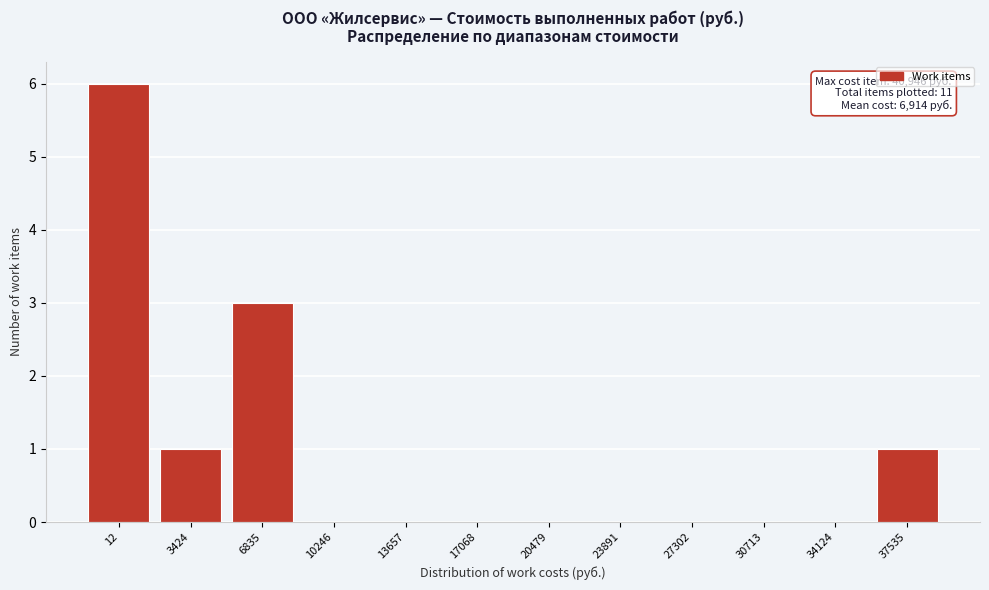

Reading left to right, extract all data points from this chart.

12=6	3424=1	6835=3	10246=0	13657=0	17068=0	20479=0	23891=0	27302=0	30713=0	34124=0	37535=1